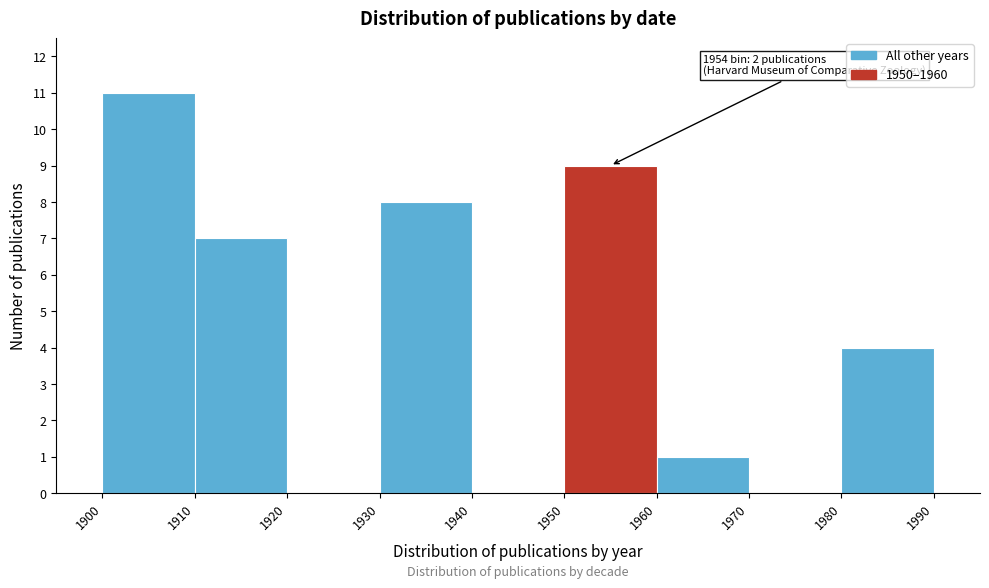

Over which range of the x-axis is the bar tallest?

1900 to 1910